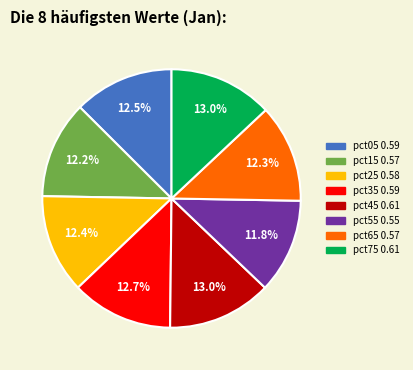

Does pct55 account for over 50% of the chart?

No